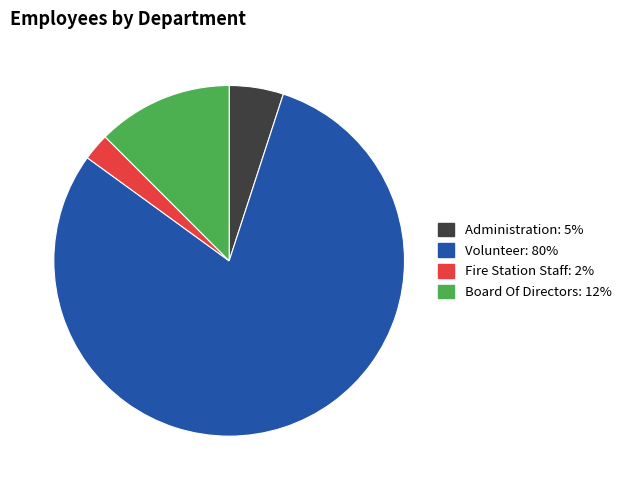

How many slices are in this pie chart?

4